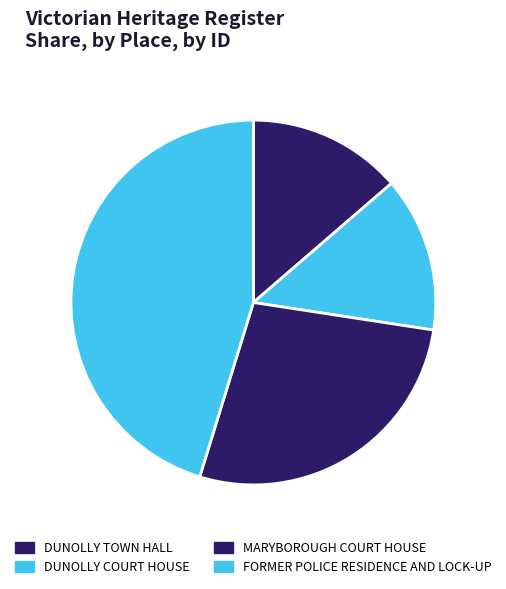

Is the sum of FORMER POLICE RESIDENCE AND LOCK-UP and DUNOLLY TOWN HALL greater than half?

Yes